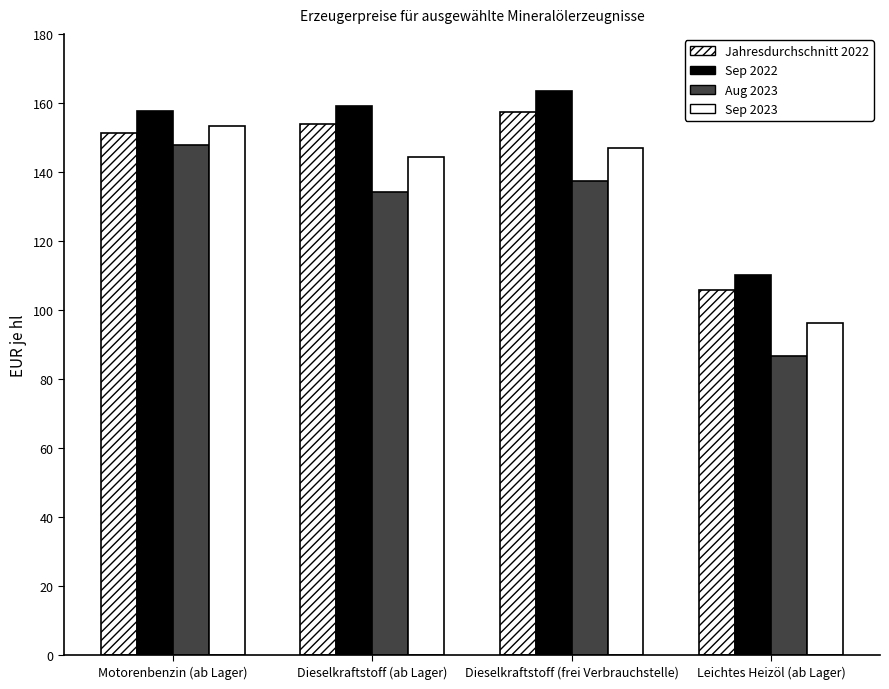

Are the bars grouped side by side (vs. stacked)?

Yes